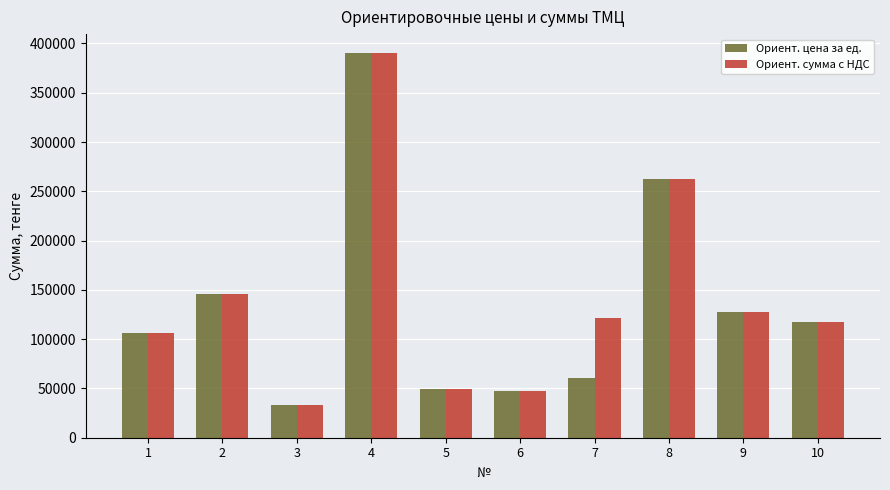

How many data points does each series have?

10